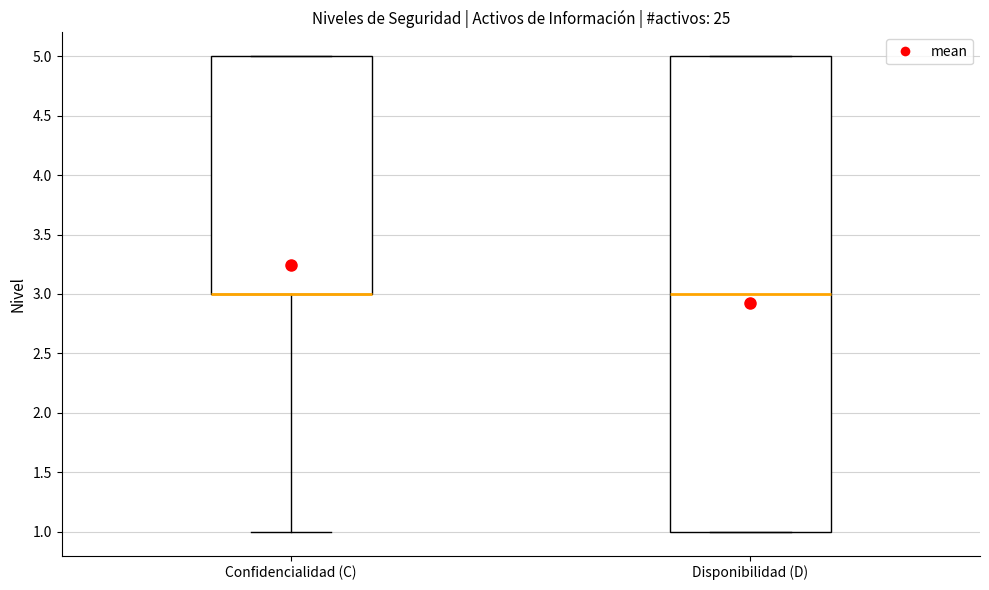

Reading left to right, transcribe this box plot: for each box, give where its median line is, the range the box spans, and where its two whiskers end, as read against the y-axis. The values are not printed on the chart, so give them approximately, as read against the axis.

Confidencialidad (C): median 3 (drawn on the box's lower edge), box 3 to 5, whiskers 1 to 5
Disponibilidad (D): median 3, box 1 to 5, whiskers 1 to 5